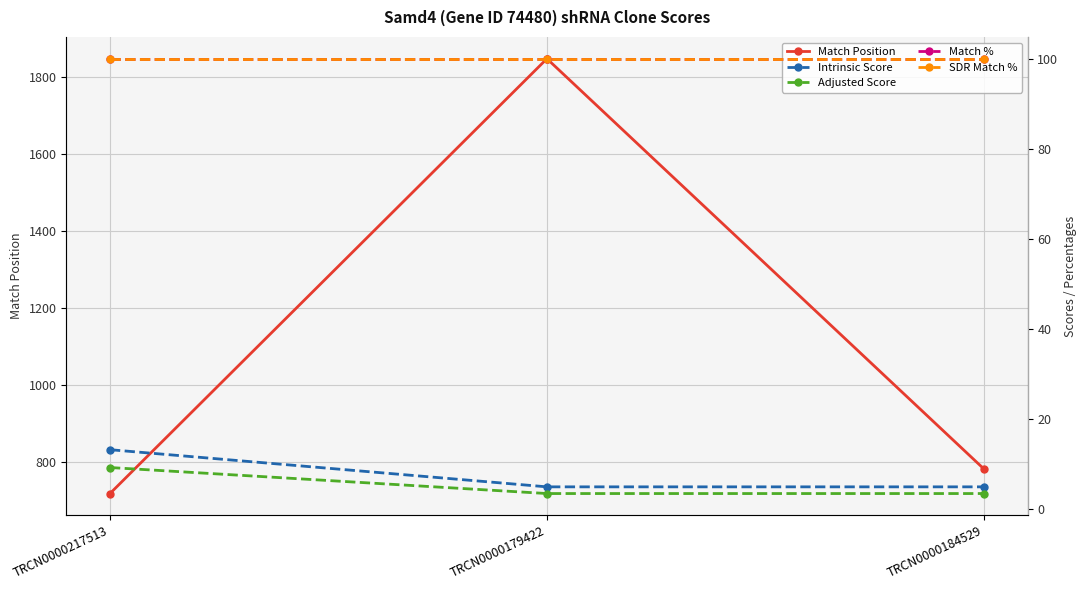

What is the label of the 2nd point from the right?

TRCN0000179422